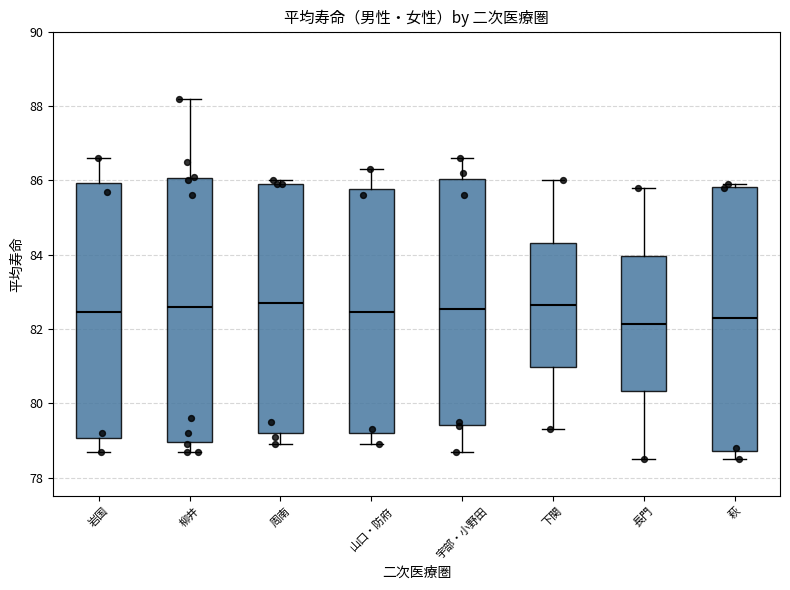

Reading left to right, read every box against the y-axis: the position of its median line, the range the box covers, and the ends of its whiskers. The values are not printed on the chart, so give them approximately, as read against the axis.

岩国: median 82.4, box 79.0 to 86.0, whiskers 78.8 to 86.6
柳井: median 82.6, box 79.0 to 86.0, whiskers 78.8 to 88.2
周南: median 82.8, box 79.2 to 86.0, whiskers 79.0 to 86.0 (just above the box's upper edge)
山口・防府: median 82.4, box 79.2 to 85.8, whiskers 79.0 to 86.4
宇部・小野田: median 82.6, box 79.4 to 86.0, whiskers 78.8 to 86.6
下関: median 82.6, box 81.0 to 84.4, whiskers 79.4 to 86.0
長門: median 82.2, box 80.4 to 84.0, whiskers 78.6 to 85.8
萩: median 82.4, box 78.8 to 85.8, whiskers 78.6 to 86.0